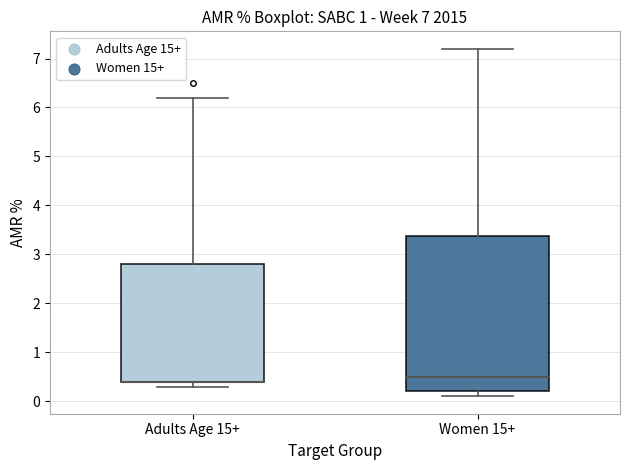

Where does the median line of the box for Women 15+ sit on the y-axis? The values are not printed on the chart, so give them approximately, as read against the axis.

0.5